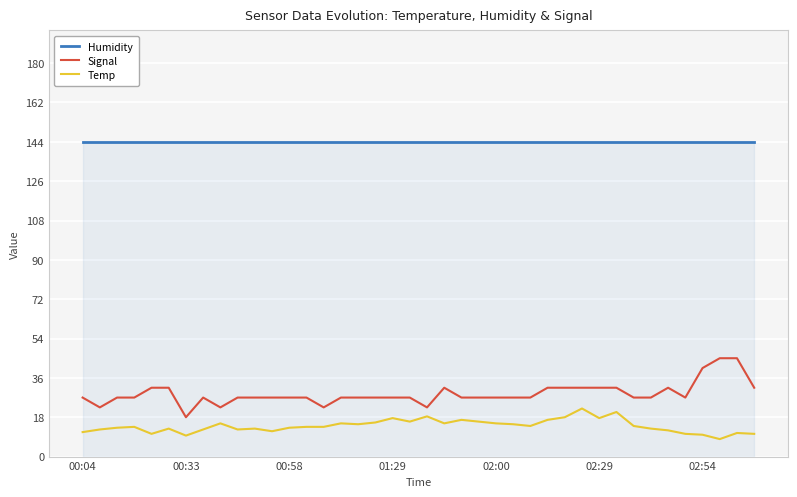

What are all the series names shown in the legend?

Humidity, Signal, Temp